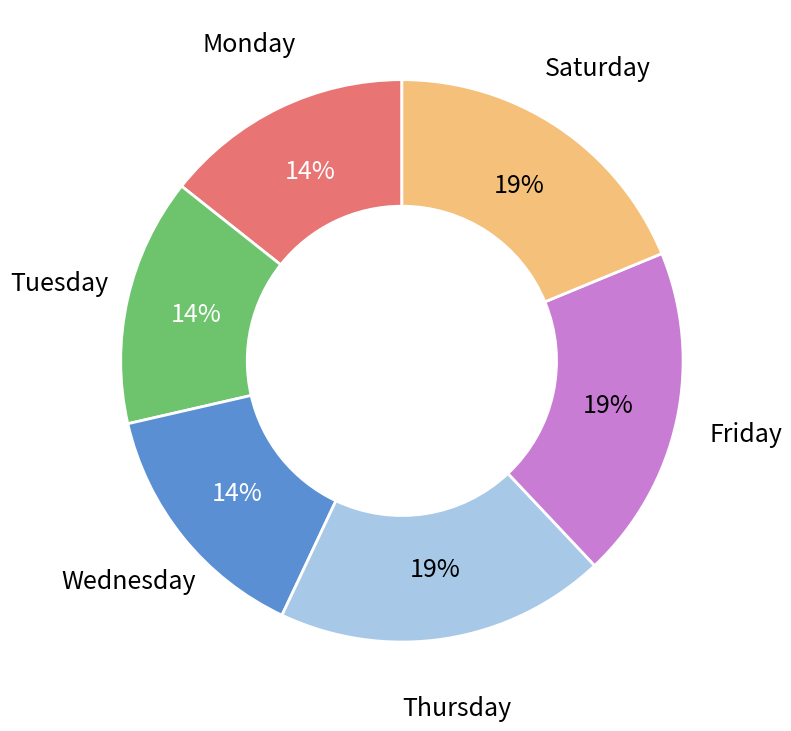

Combined, do Thursday and Monday account for over 50%?

No